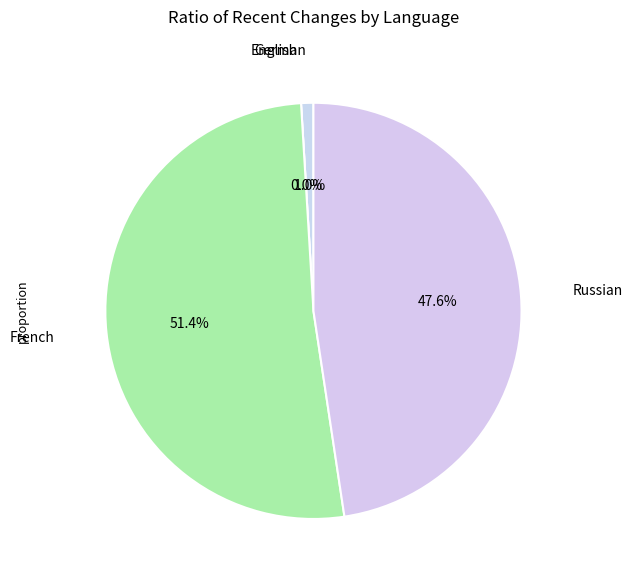

To the nearest percent, what percentage of the pie is German?

1%